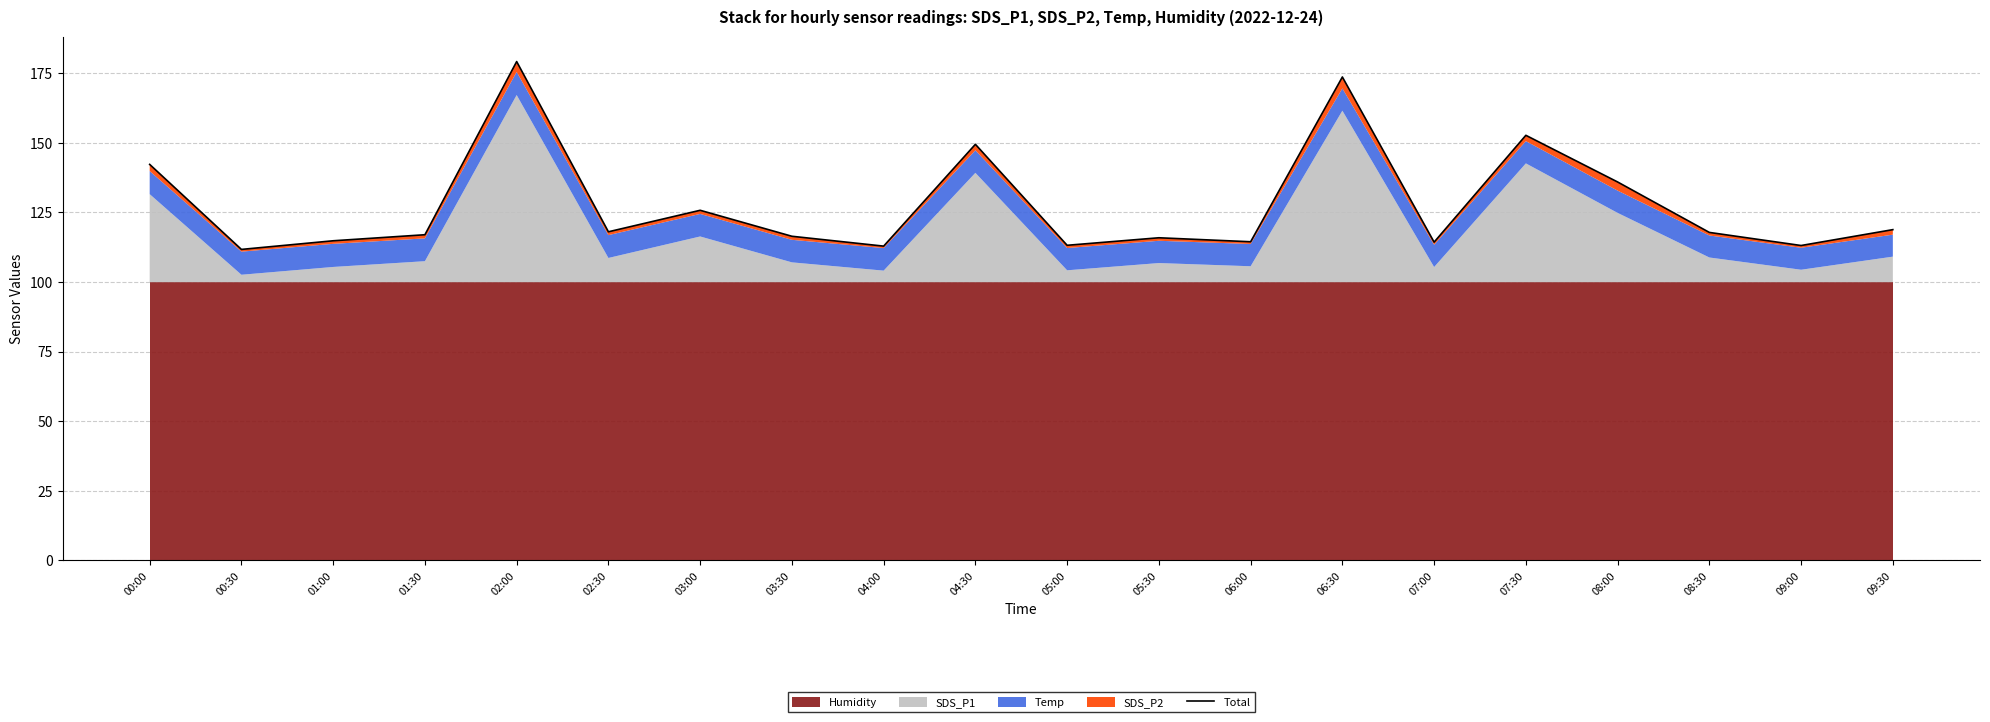

List the labels in order of value, smallest first.

00:30, 04:00, 09:00, 05:00, 07:00, 06:00, 01:00, 05:30, 03:30, 01:30, 08:30, 02:30, 09:30, 03:00, 08:00, 00:00, 04:30, 07:30, 06:30, 02:00